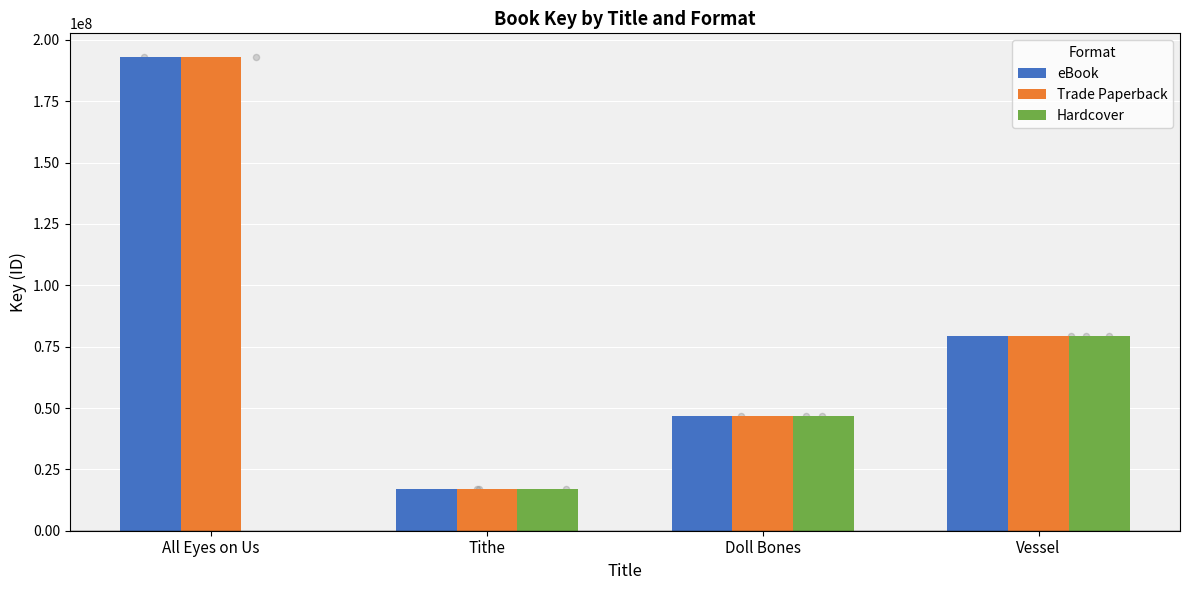

At which category is the sum across all series the highest?

All Eyes on Us